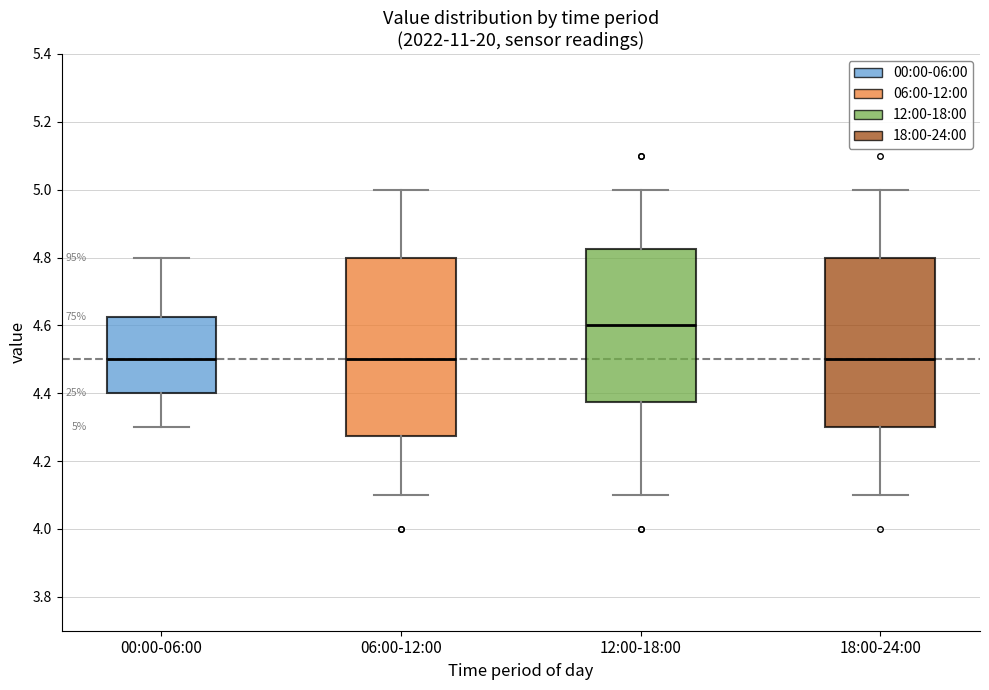

Which box is the tallest, from its lower edge to its upper edge?

06:00-12:00